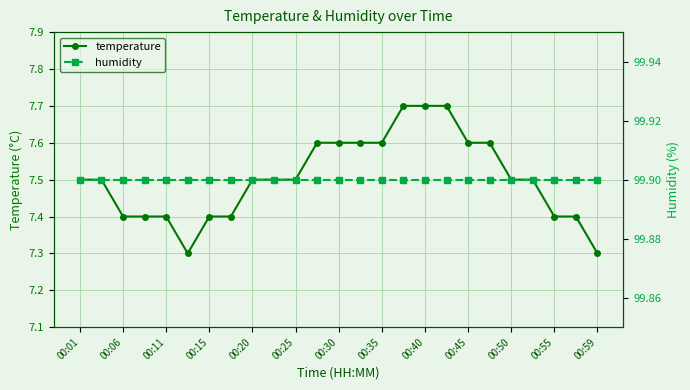

Reading left to right, list all the values displayed in this chart.

temperature: 7.5	7.5	7.4	7.4	7.4	7.3	7.4	7.4	7.5	7.5	7.5	7.6	7.6	7.6	7.6	7.7	7.7	7.7	7.6	7.6	7.5	7.5	7.4	7.4	7.3
humidity: 99.9	99.9	99.9	99.9	99.9	99.9	99.9	99.9	99.9	99.9	99.9	99.9	99.9	99.9	99.9	99.9	99.9	99.9	99.9	99.9	99.9	99.9	99.9	99.9	99.9